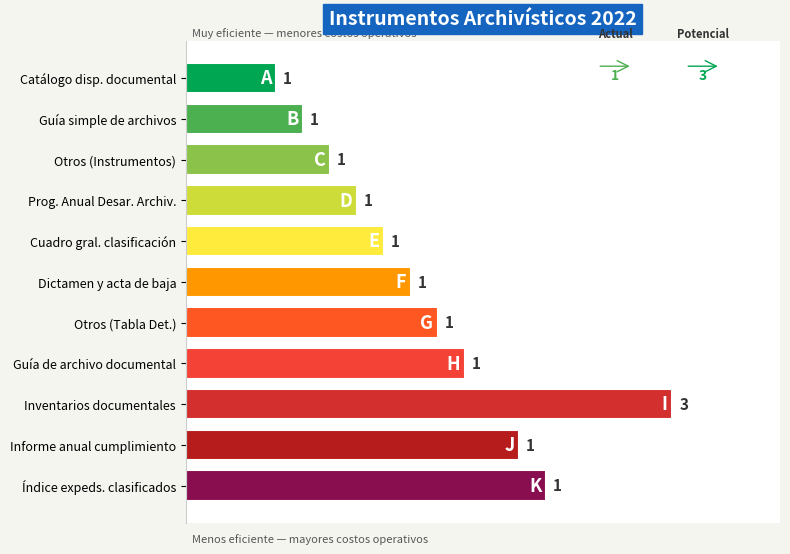

Between Prog. Anual Desar. Archiv. and Índice expeds. clasificados, which is larger?

Índice expeds. clasificados